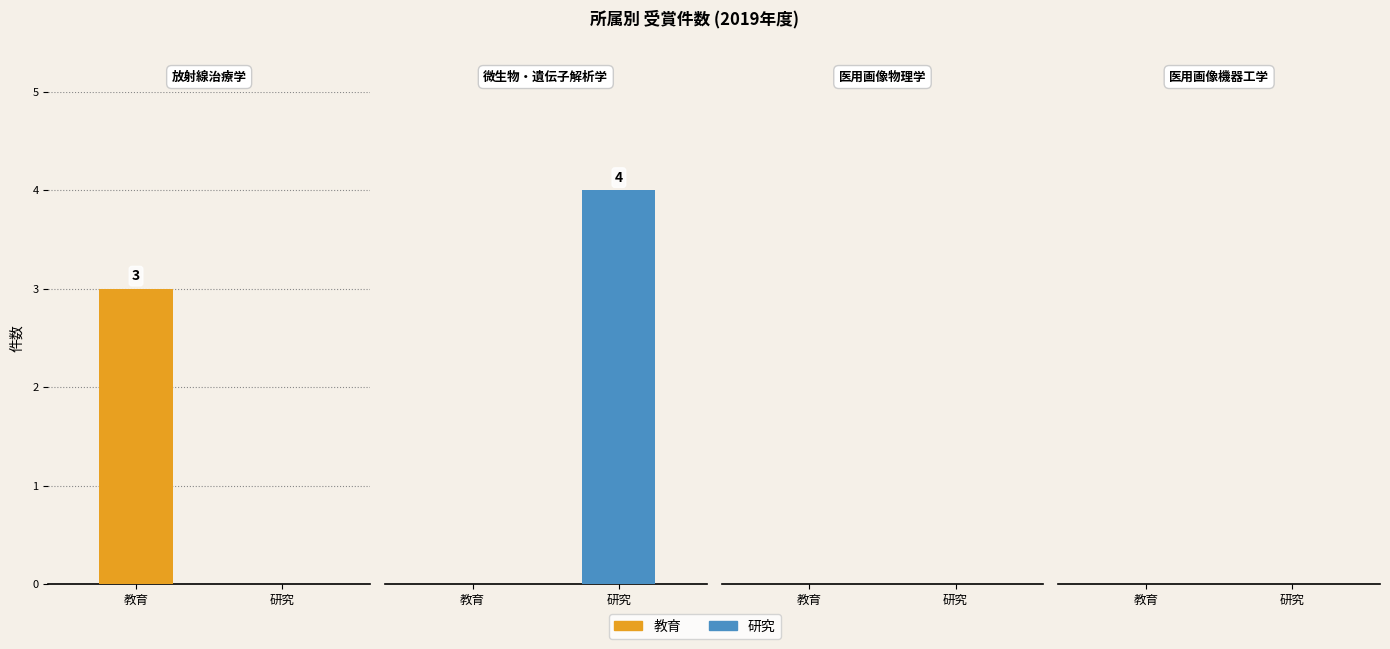

How many distinct data groups are displayed?

2